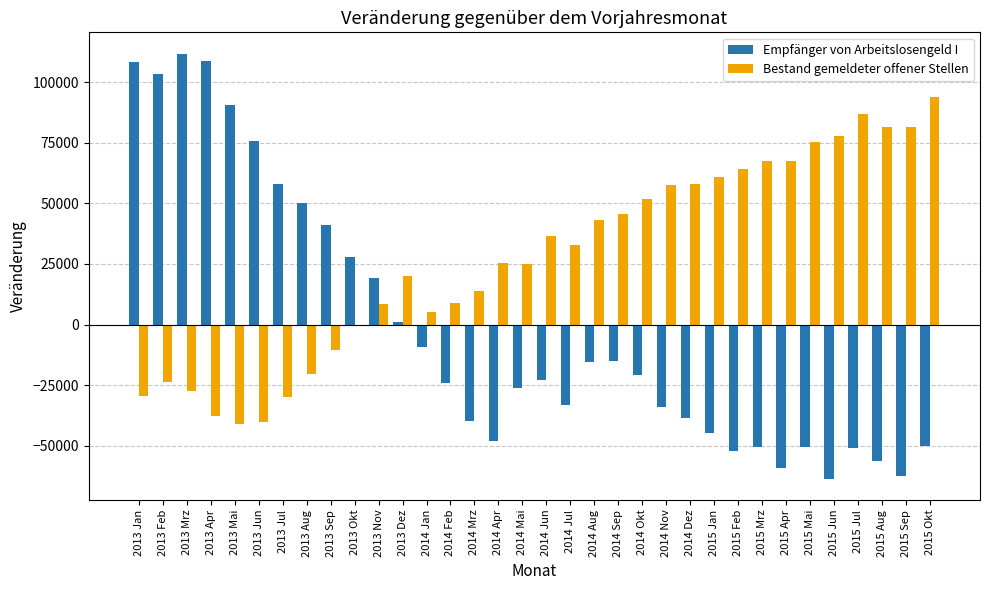

What is the average value of the Empfänger von Arbeitslosengeld I series?

-2149